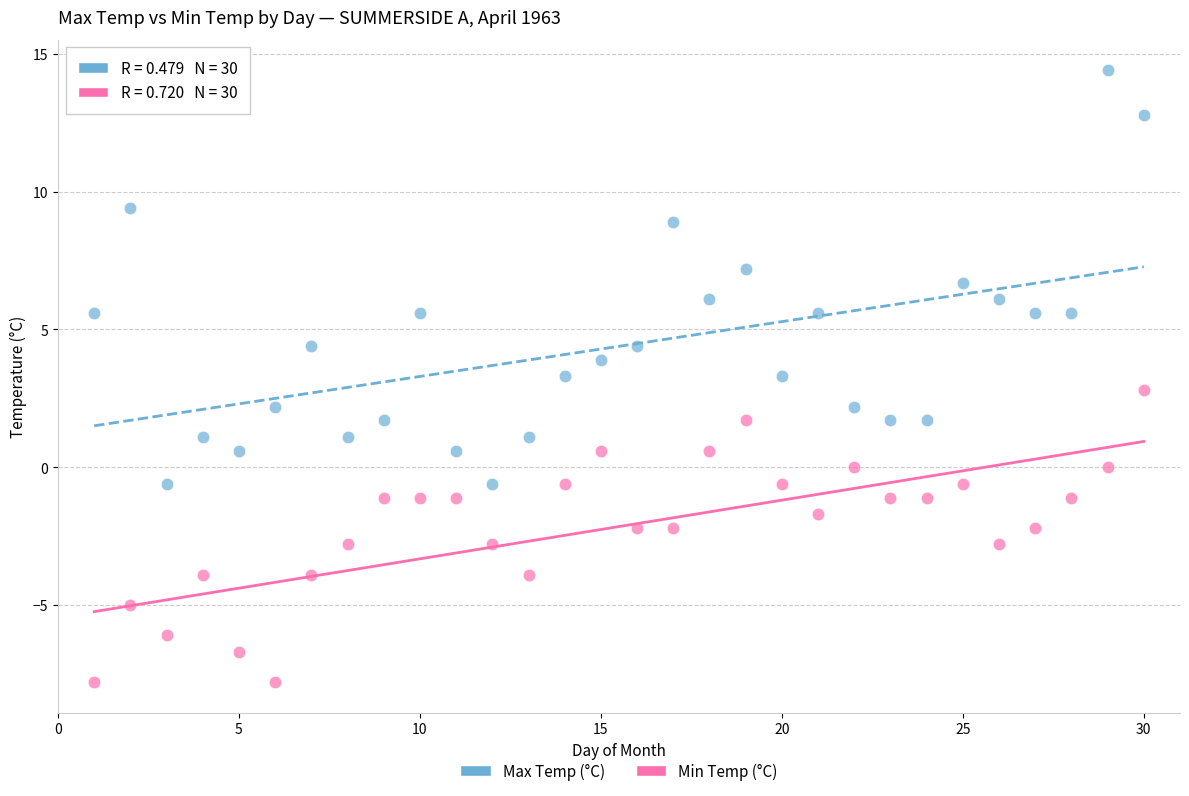

Which series reaches the maximum Y coordinate?

Max Temp (°C)